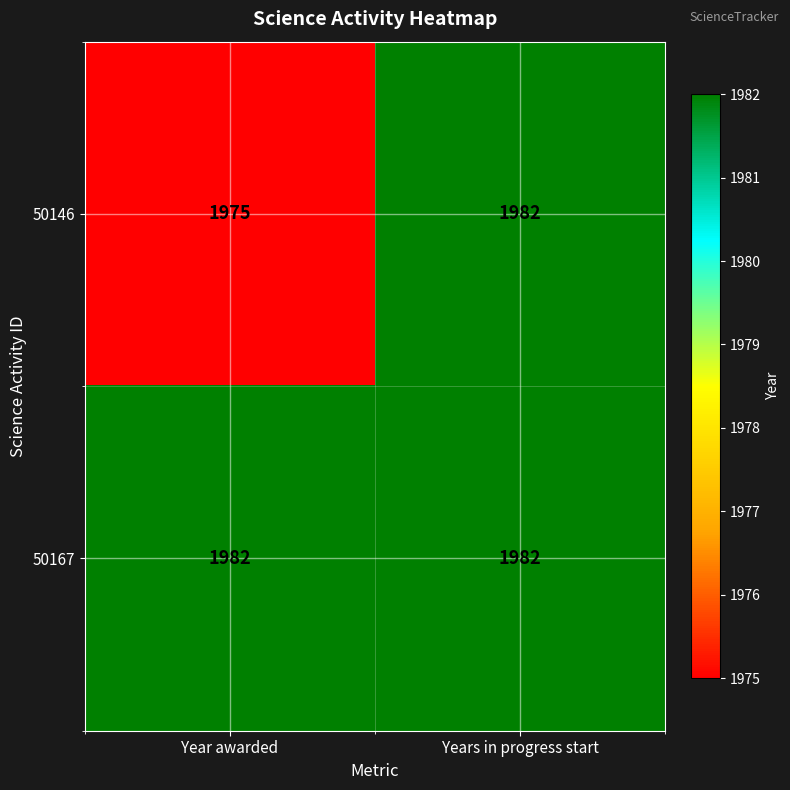

List the labels in order of 50146 value, largest first.

Years in progress start, Year awarded